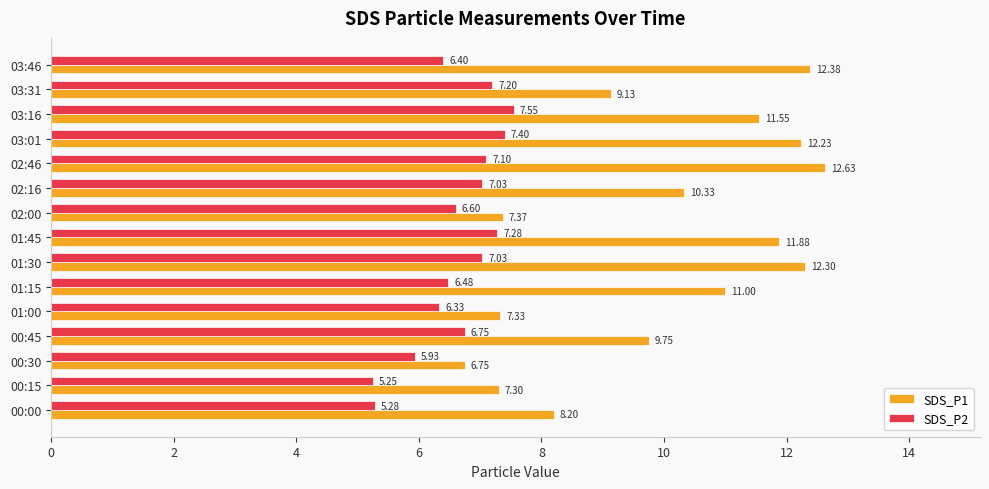

What is the maximum value for SDS_P1?

12.6